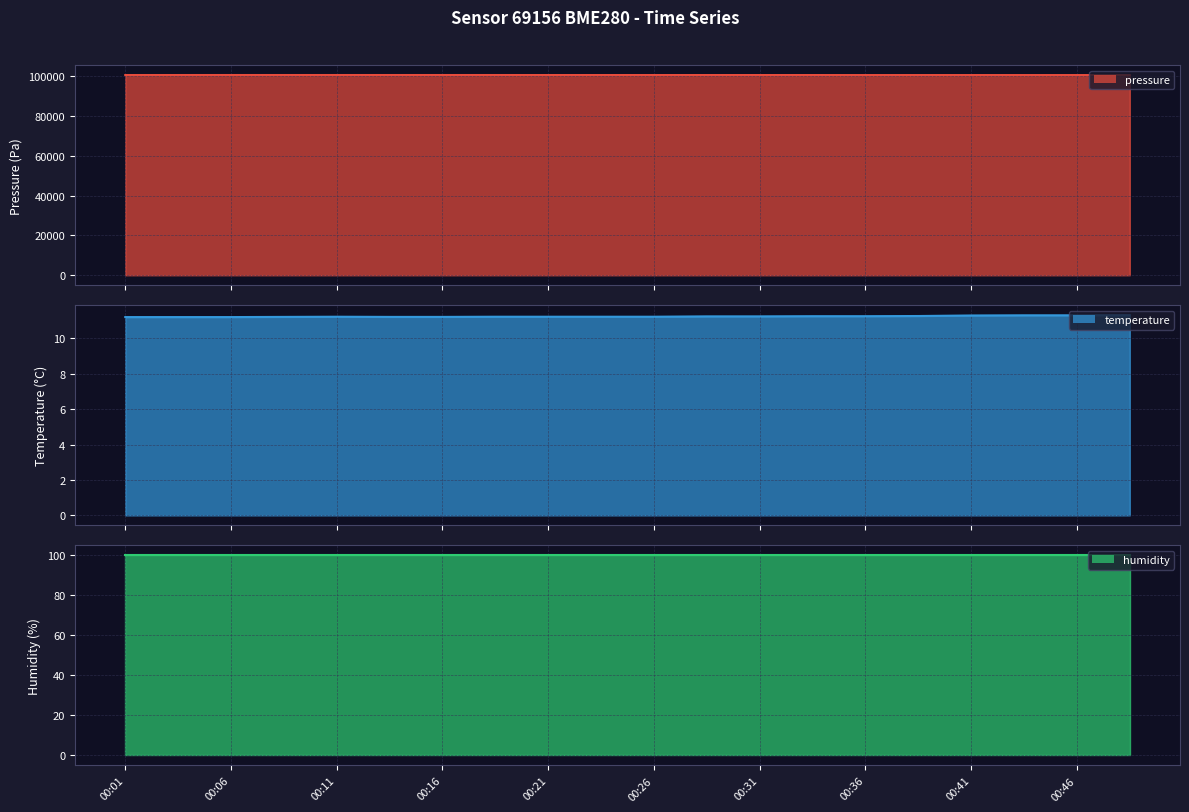

What is the minimum value for pressure?

100672.1